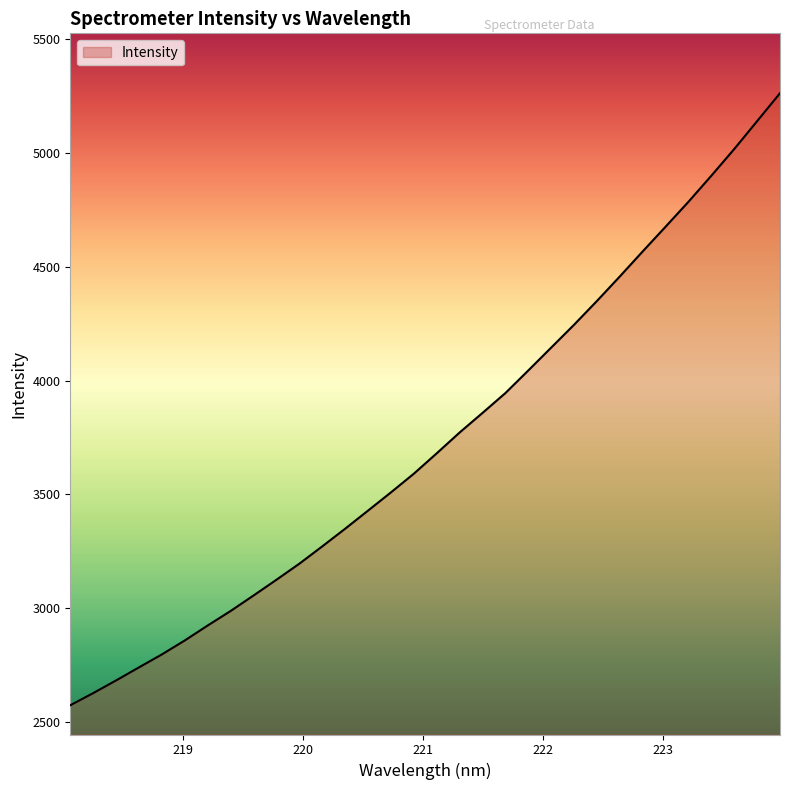

What is the difference between the maximum and minimum values?

2690.7